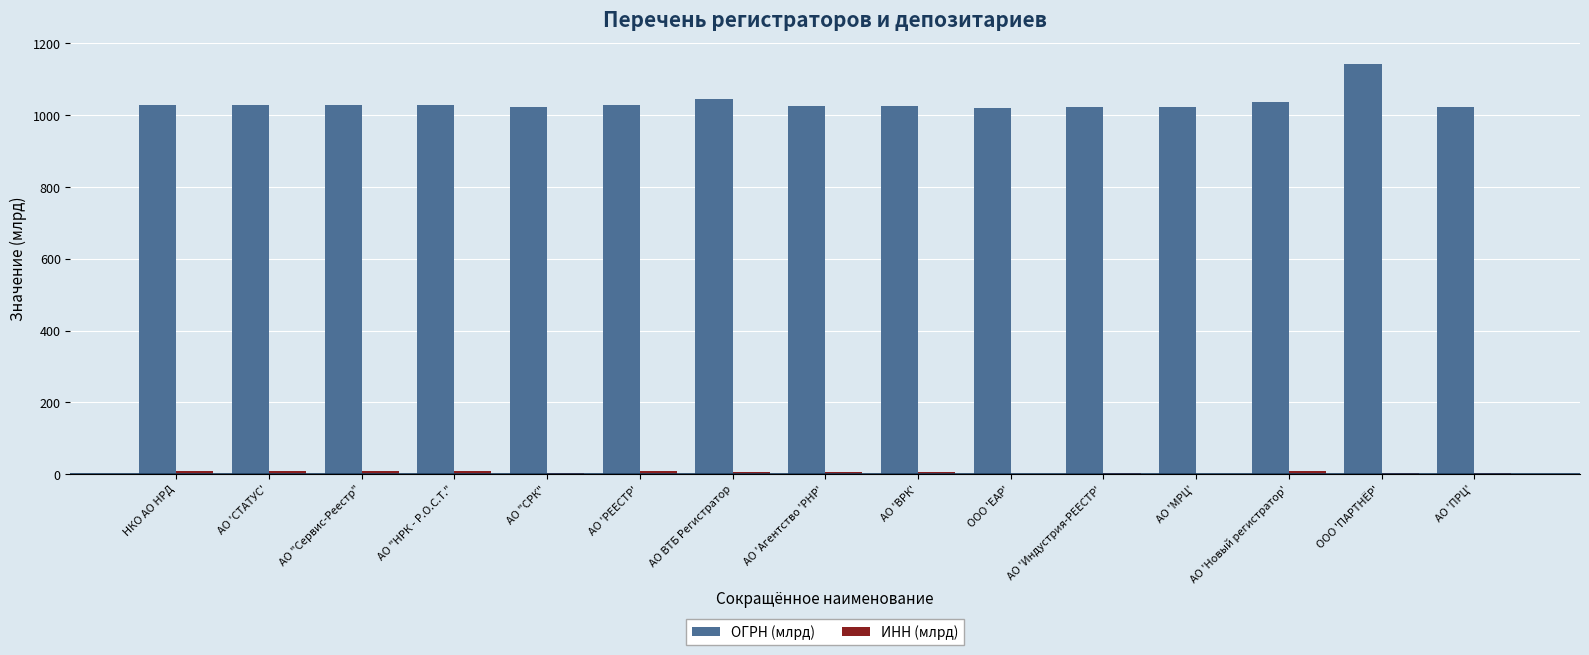

What is the highest value of the ОГРН (млрд) series?

1143.5